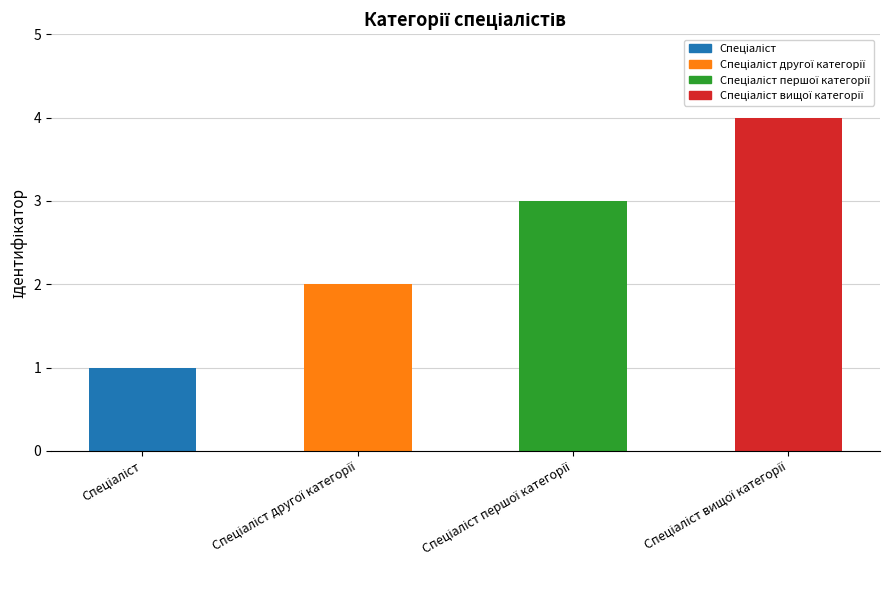

What is the maximum value shown in the chart?

4